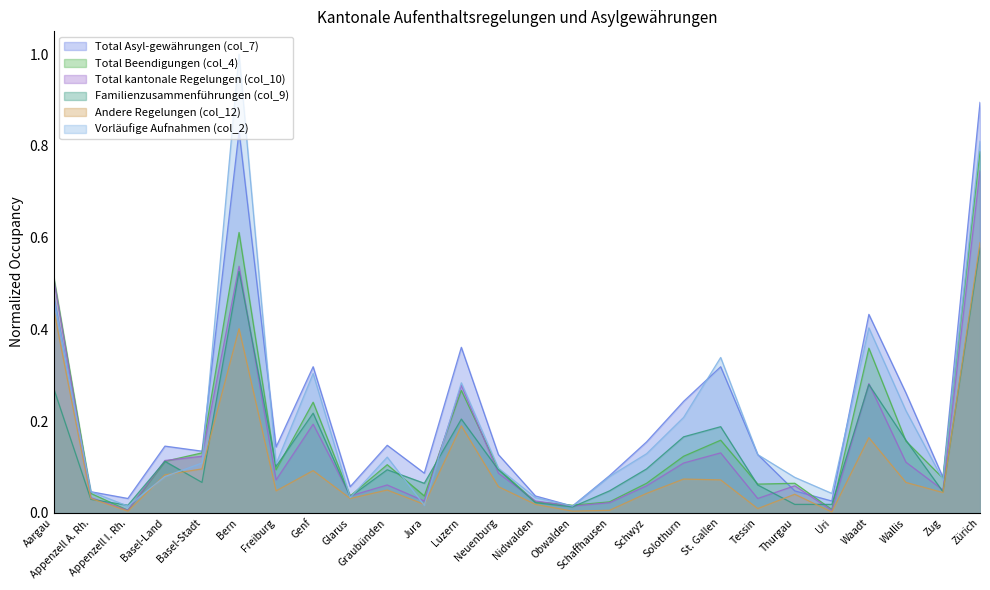

What is the label of the 14th point from the right?

Neuenburg